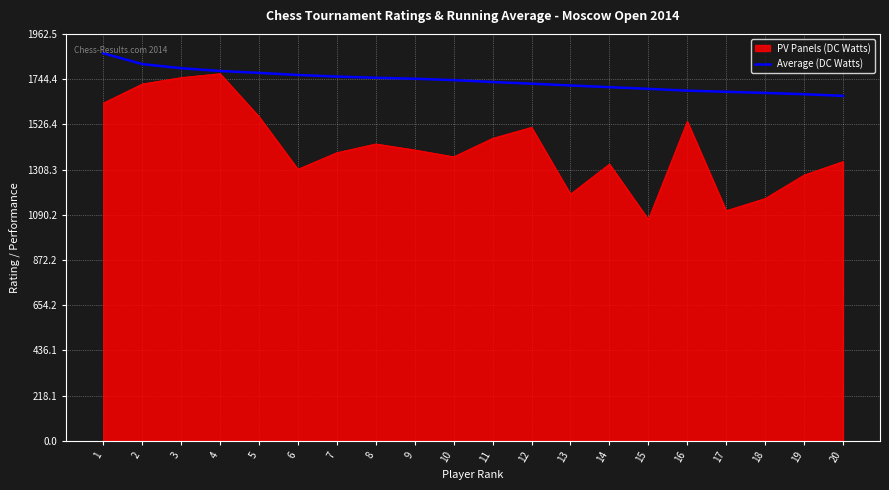

What is the smallest value displayed?

1068.0